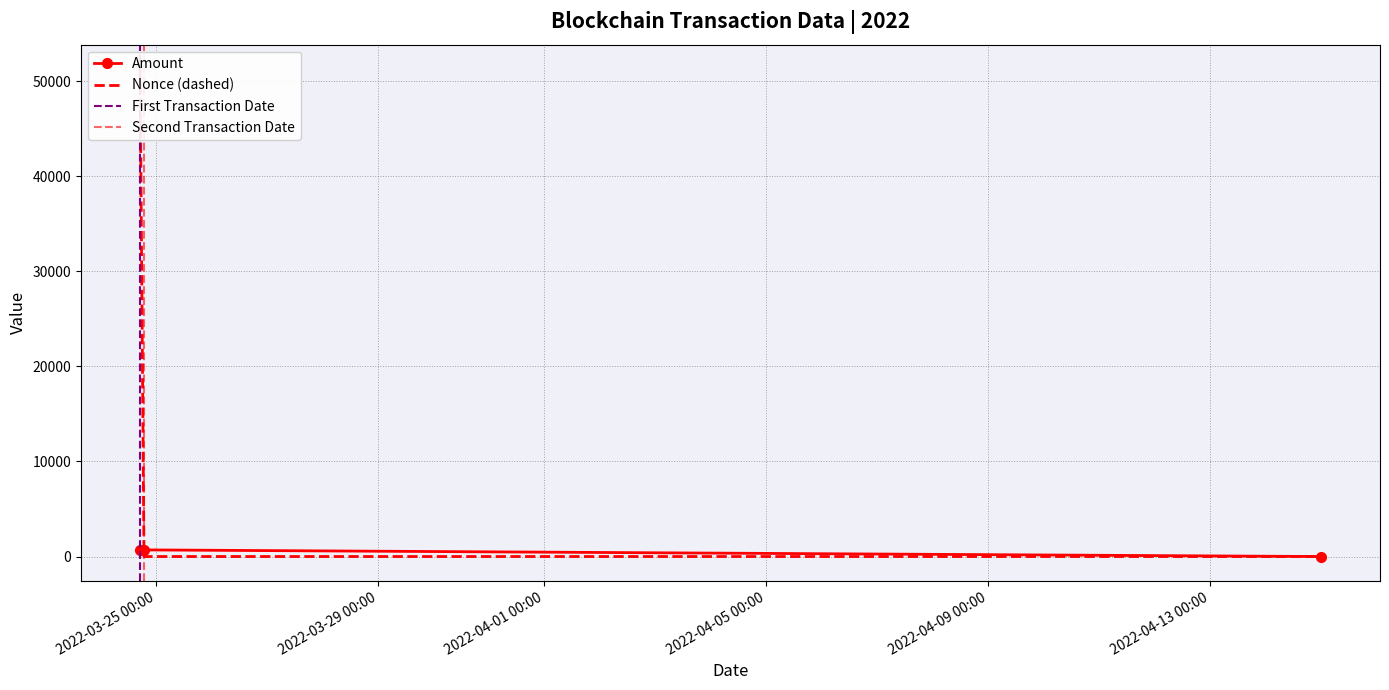

At which category does the chart reach its minimum across all series?

2022-03-24 18:54